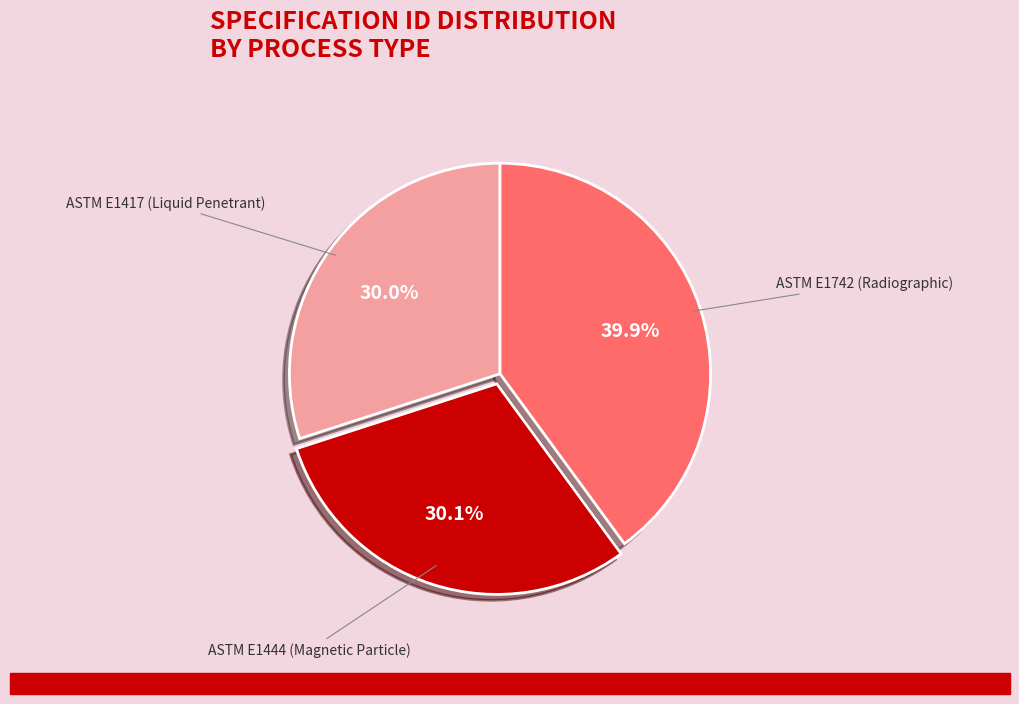

Is it true that ASTM E1417 (Liquid Penetrant) is 38% of the pie?

False